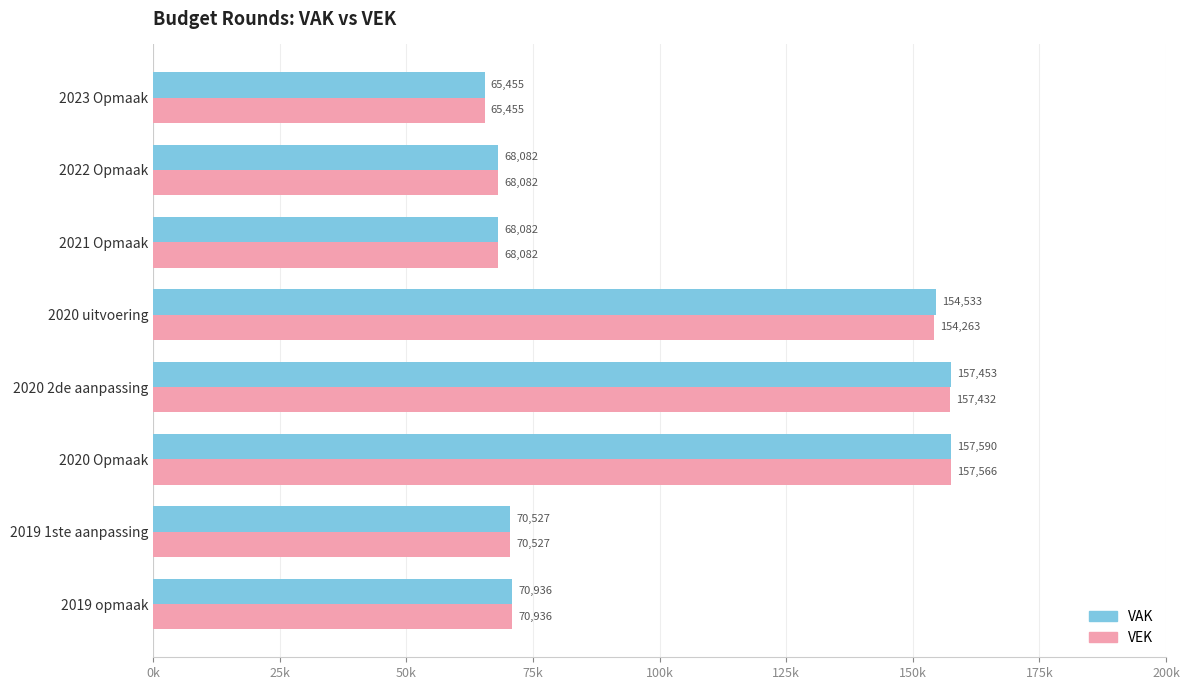

What are all the series names shown in the legend?

VAK, VEK